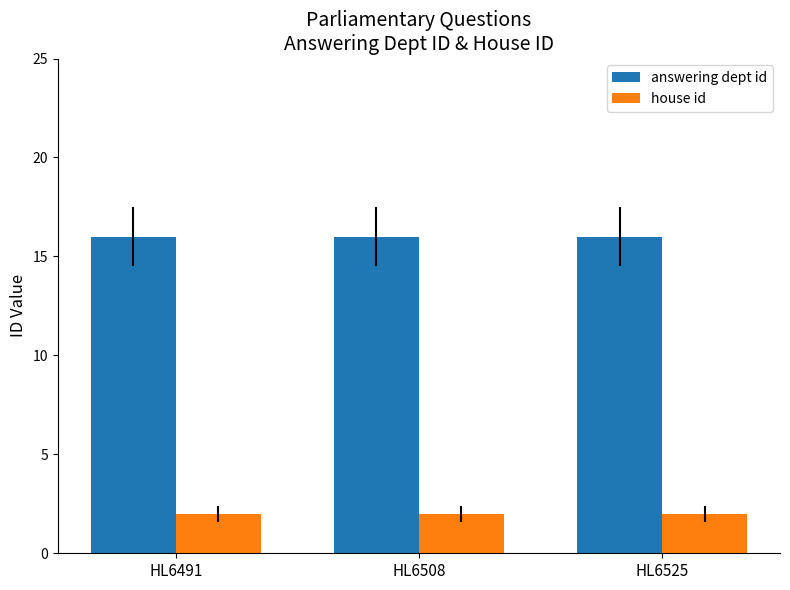

The house id series shows 2 at HL6491. True or false?

True